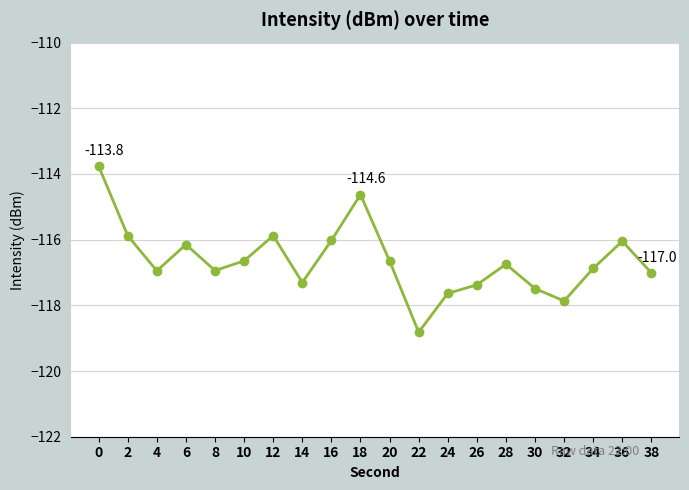

What is the greatest value displayed?

-113.8